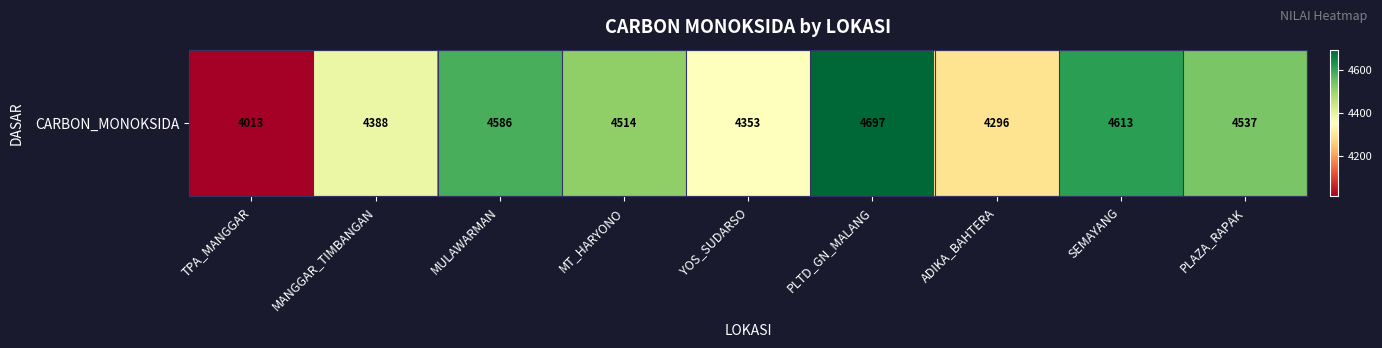

Reading right to left, transcribe all the data shown in this chart.

PLAZA_RAPAK=4537	SEMAYANG=4613	ADIKA_BAHTERA=4296	PLTD_GN_MALANG=4697	YOS_SUDARSO=4353	MT_HARYONO=4514	MULAWARMAN=4586	MANGGAR_TIMBANGAN=4388	TPA_MANGGAR=4013